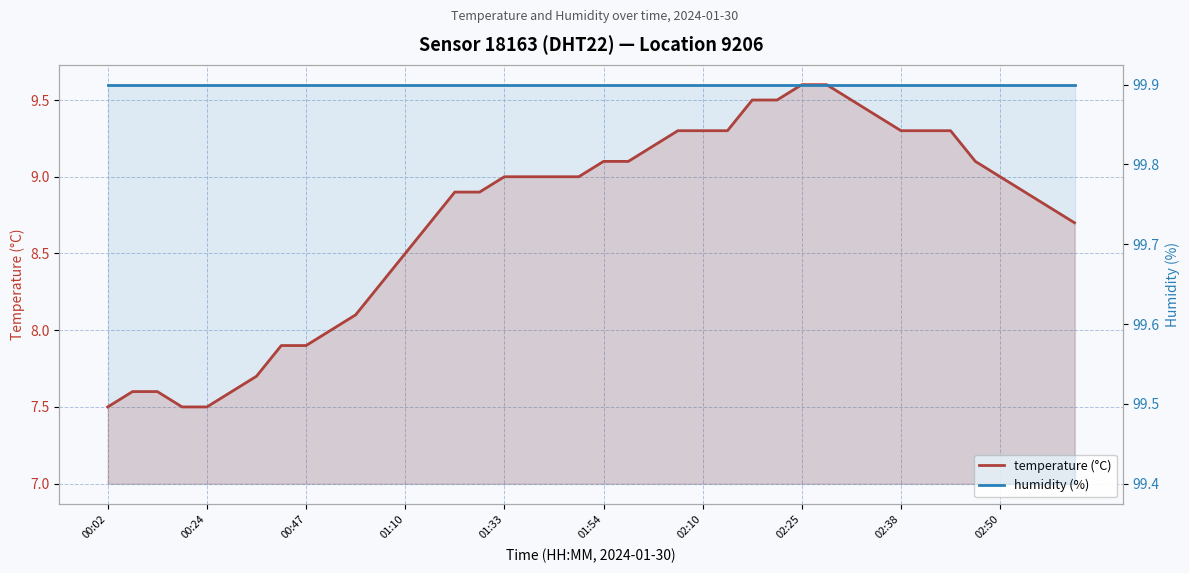

At which category is the sum across all series the highest?

02:25